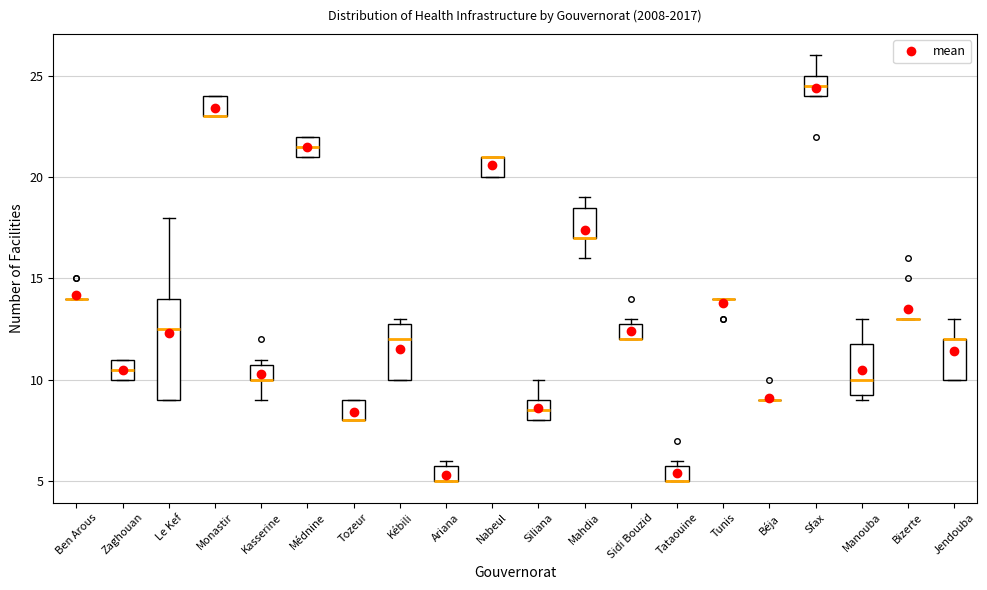

Where is the upper edge of the box for Nabeul on the y-axis? The values are not printed on the chart, so give them approximately, as read against the axis.

21.0